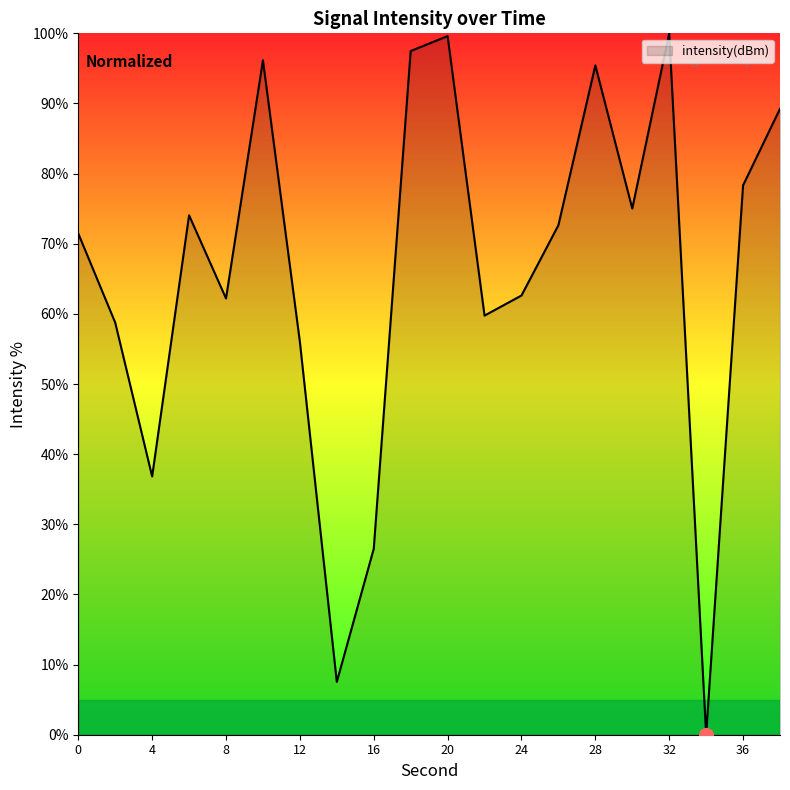

What is the difference between the maximum and minimum values?

100.0